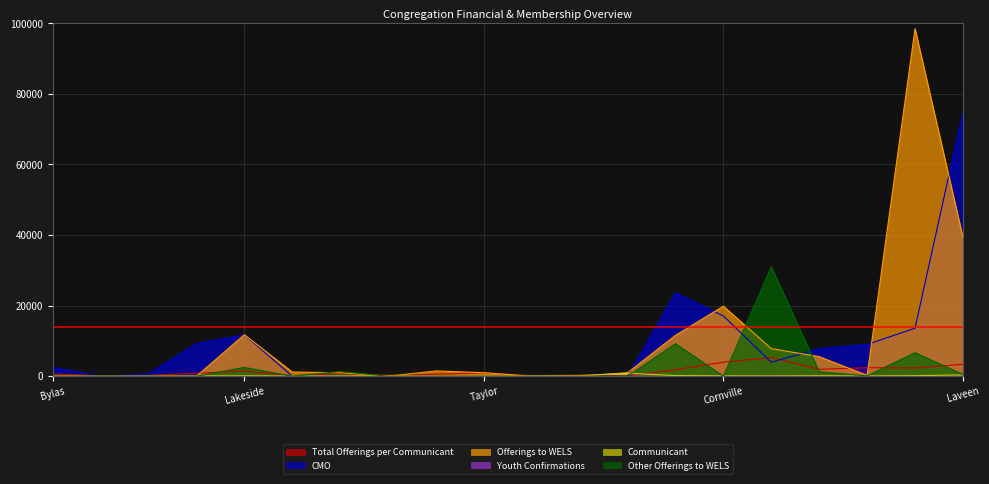

Count the number of categories in the chart.

20